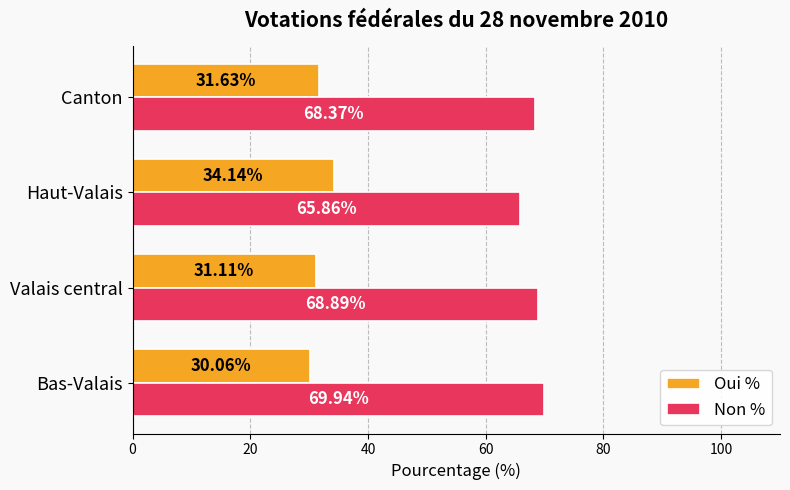

What is the spread (max minus min) of values at Bas-Valais?

39.9